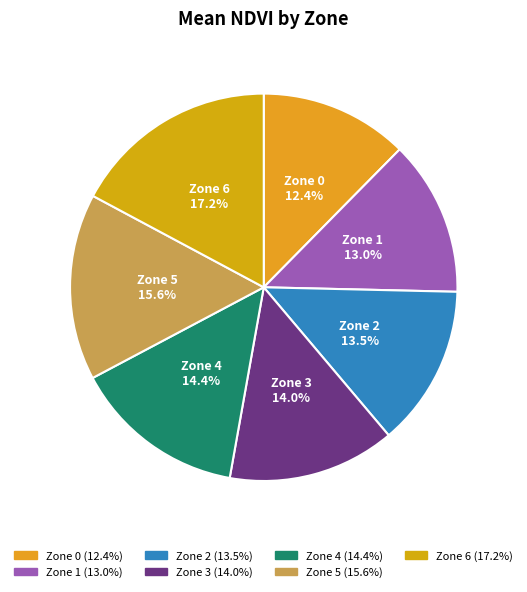

What is the ratio of the value at Zone 3 to the value at Zone 6?

0.8